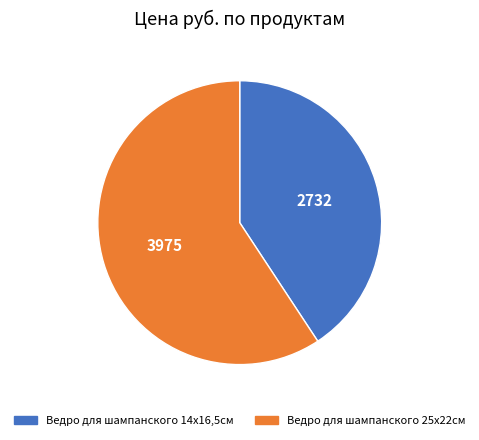

Does any single category account for the majority?

Yes